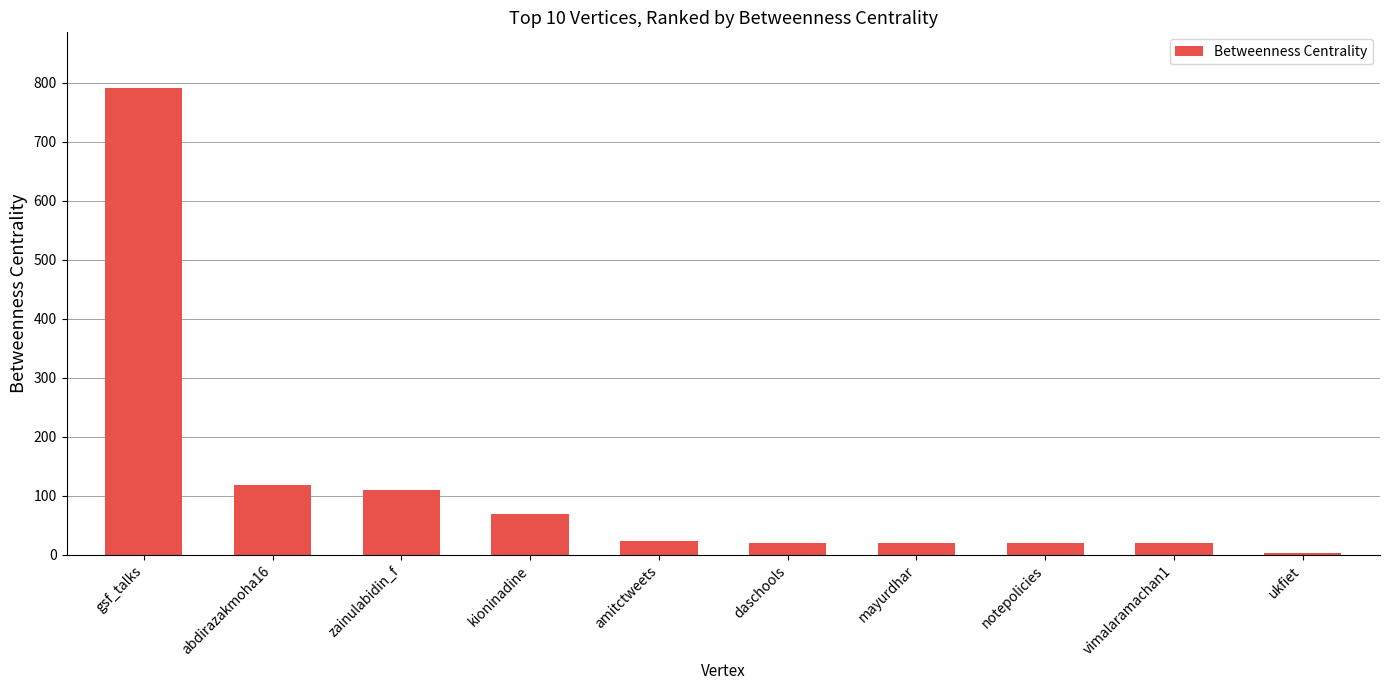

At which label is the value closest to 397?

abdirazakmoha16